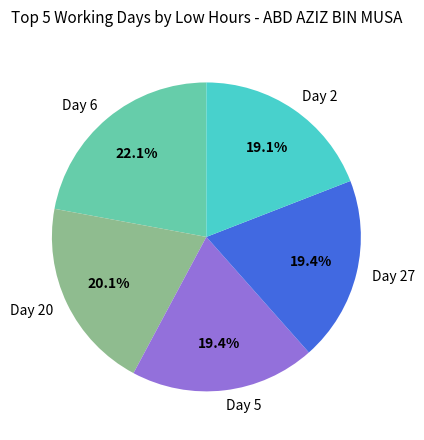

Which category has the biggest portion of the pie?

Day 6